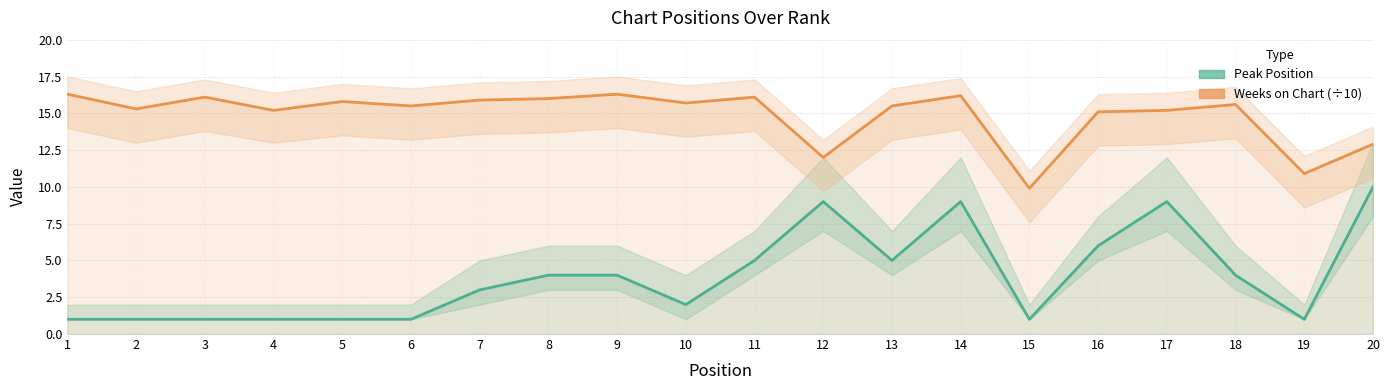

What is the greatest value displayed?

16.3